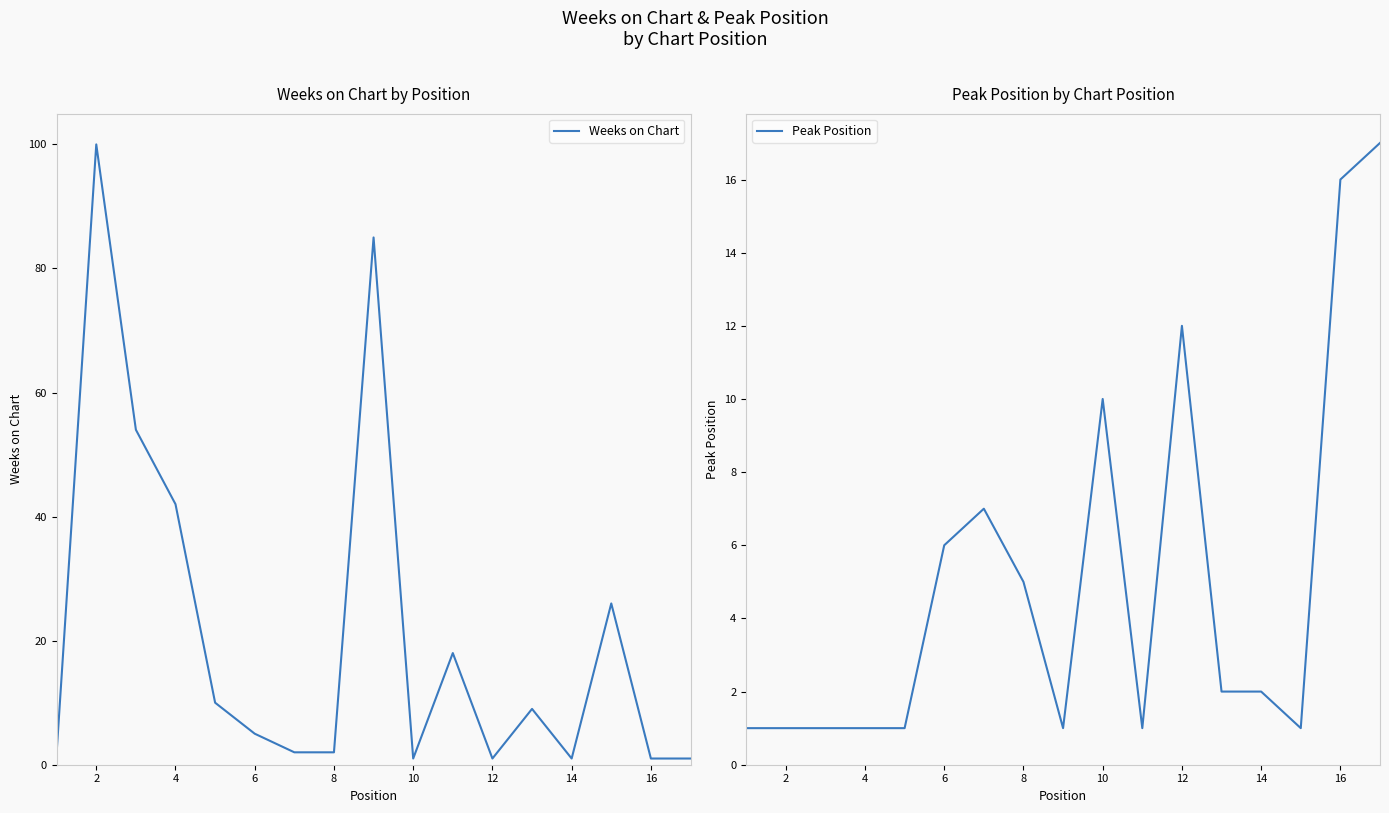

What is the maximum value for Weeks on Chart?

100